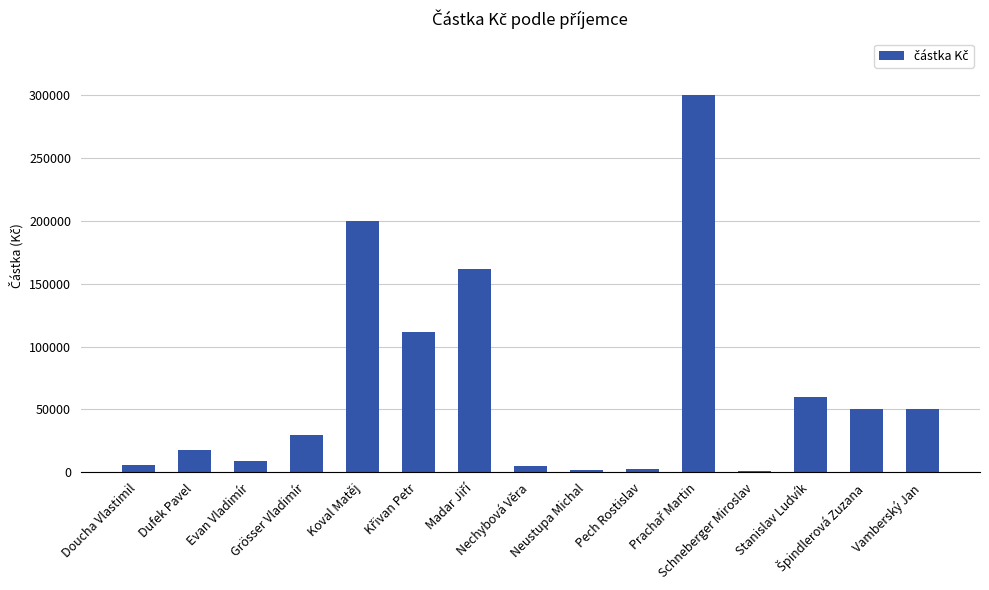

What is the sum of all values?

1007350